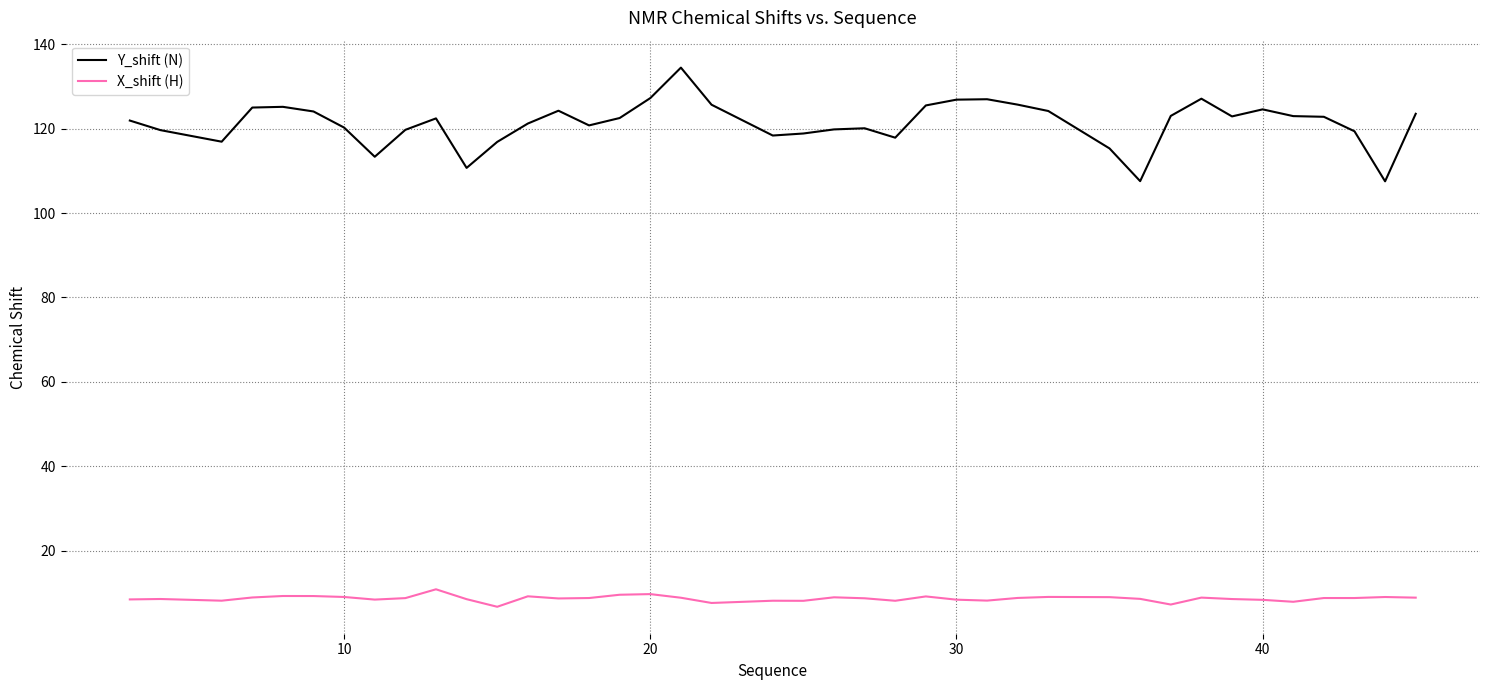

True or false: Y_shift (N) and X_shift (H) cross at least once.

False